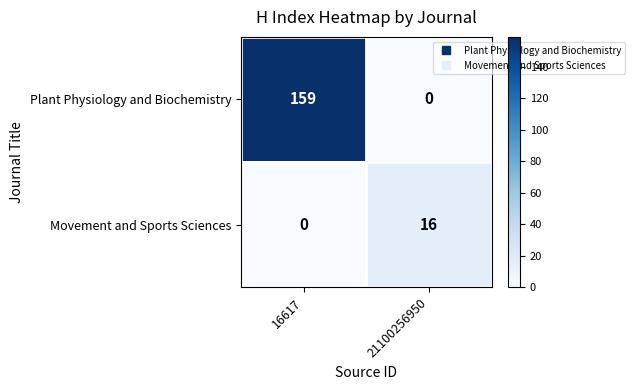

At which label does Plant Physiology and Biochemistry reach its minimum?

21100256950